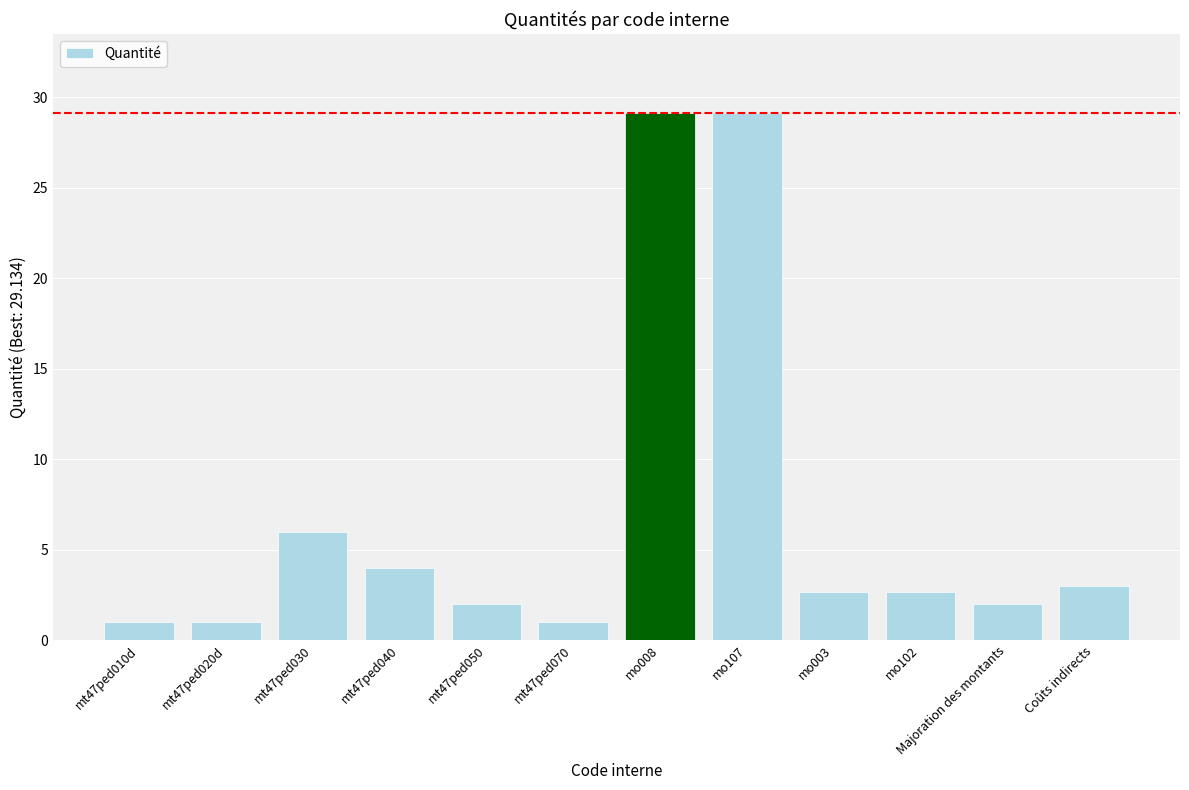

What is the value of the 11th bar from the left?

2.0